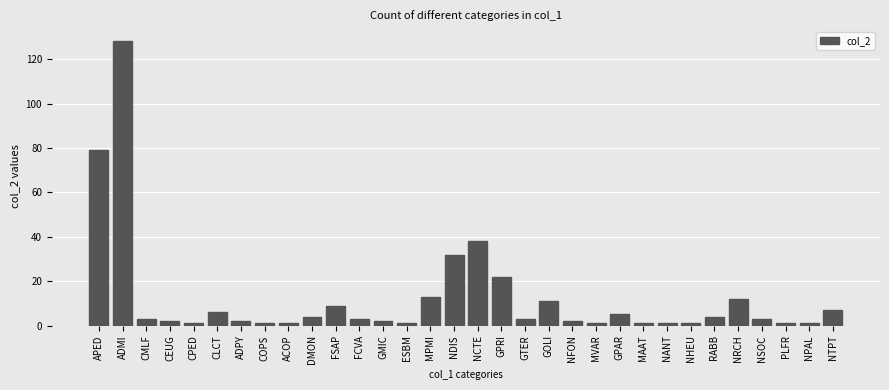

Where is the data nearest to the value 64?

APED